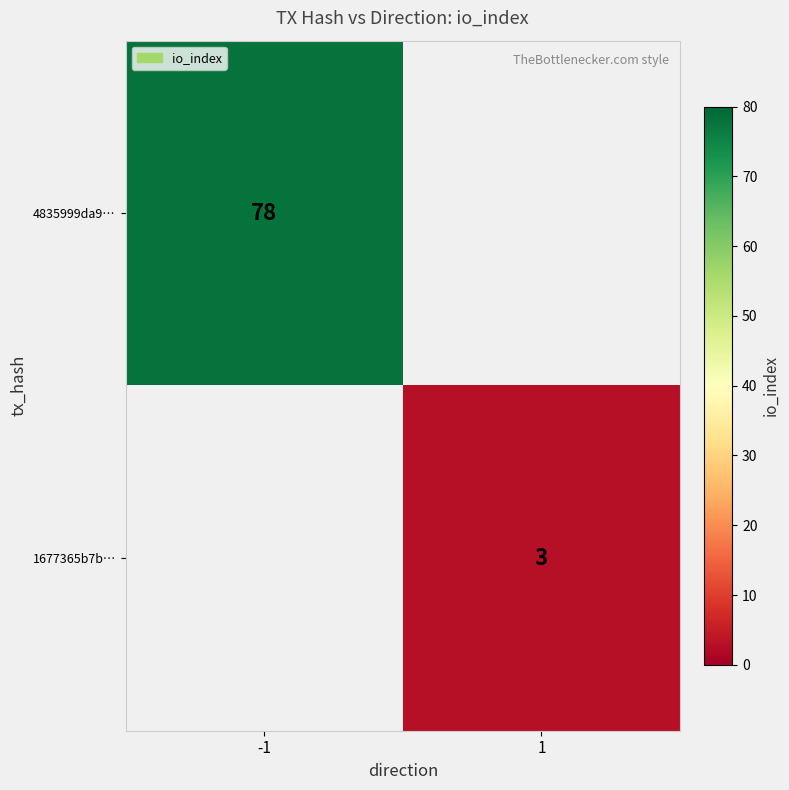

Count the number of data series in this chart.

2